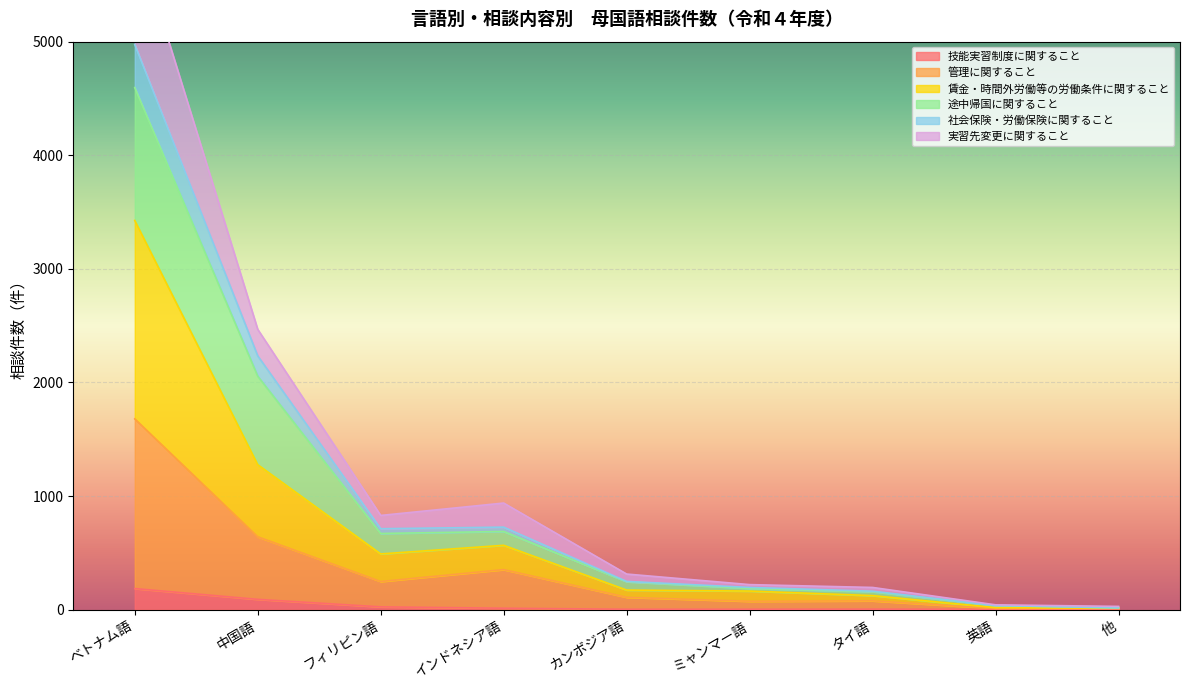

What is the maximum value for 技能実習制度に関すること?

185